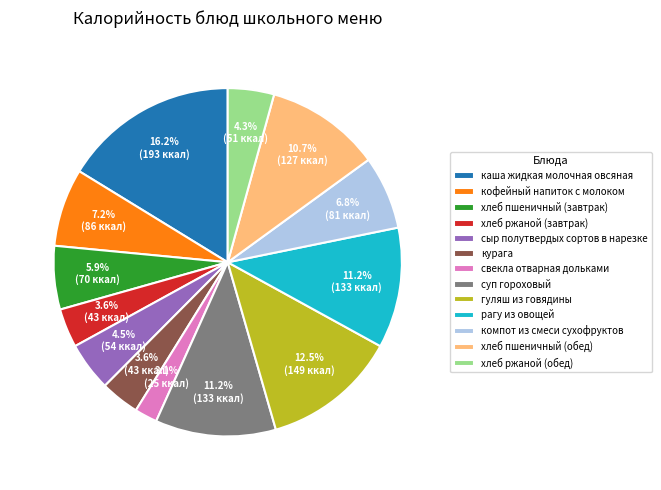

What portion of the pie excludes хлеб пшеничный (завтрак)?

94.1%